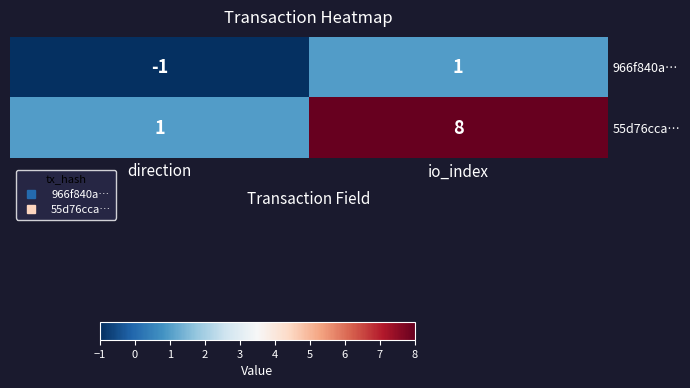

True or false: 55d76cca… has a value of 14 at io_index.

False